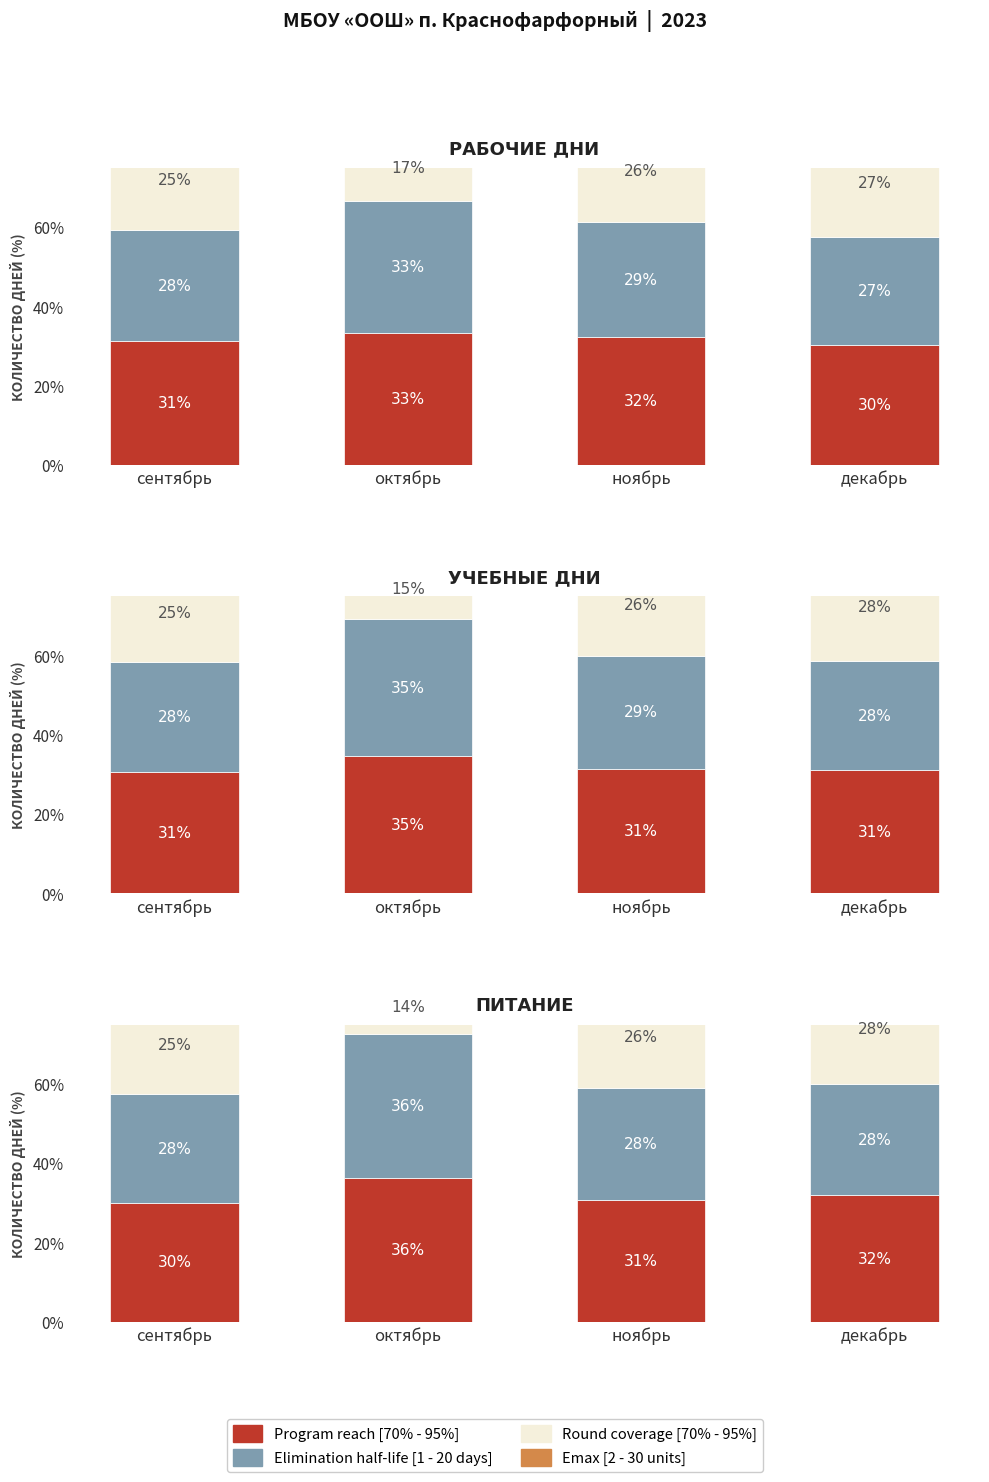

Which series has the widest spread of values?

Round coverage [70% - 95%]